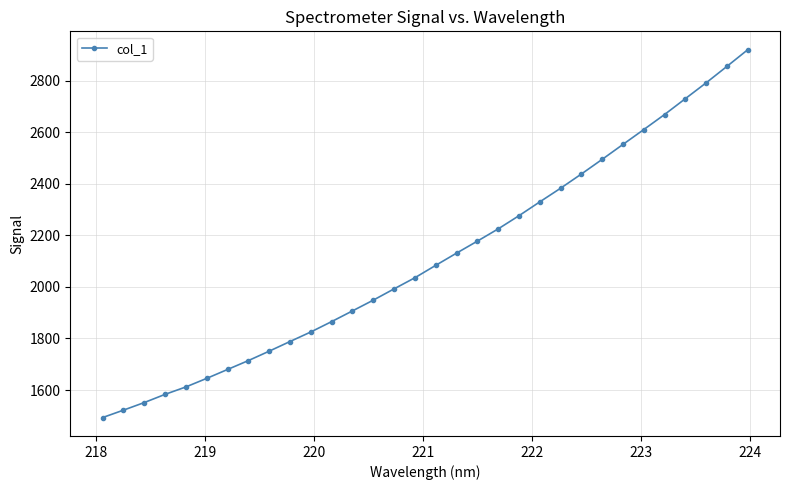

What is the value of the 2nd point from the left?

1521.9